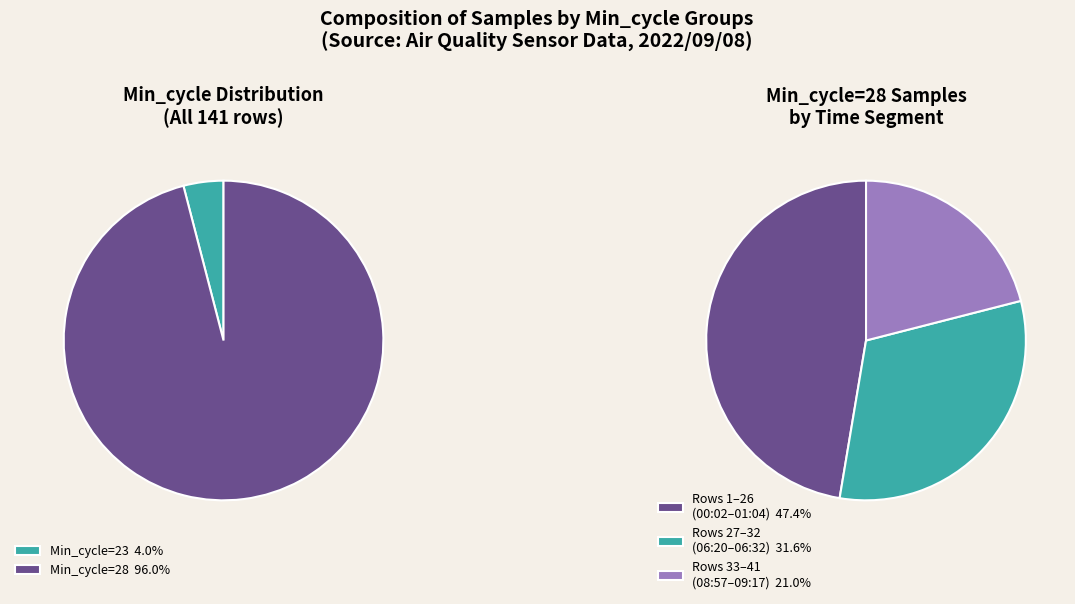

What is the largest slice in the pie chart?

28